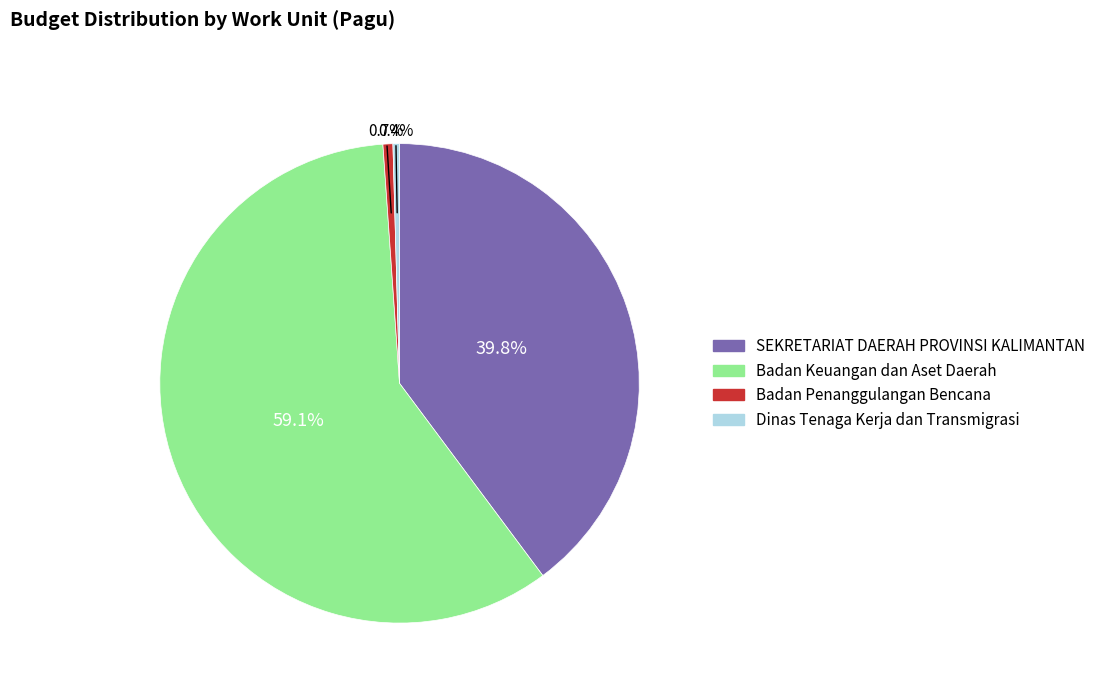

Does any single category account for the majority?

Yes